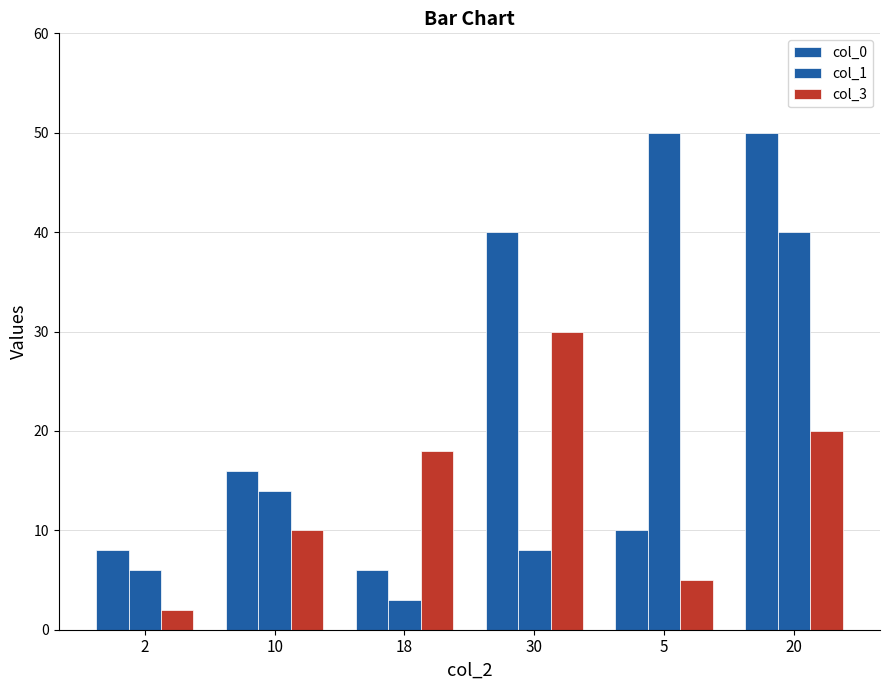

List the labels in order of col_3 value, largest first.

30, 20, 18, 10, 5, 2